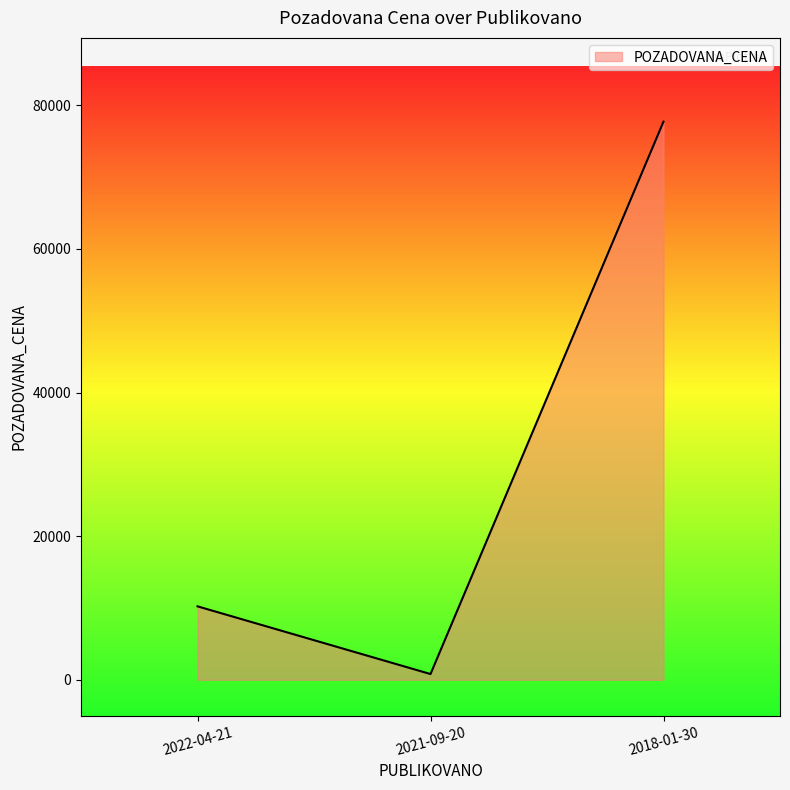

List the labels in order of value, smallest first.

2021-09-20, 2022-04-21, 2018-01-30